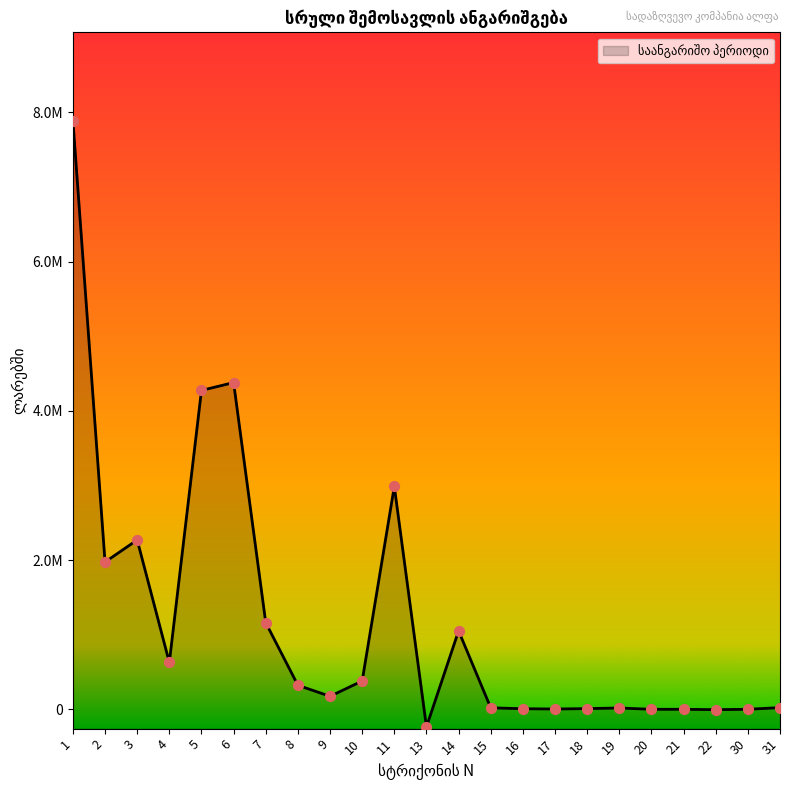

Between 8 and 3, which is larger?

3